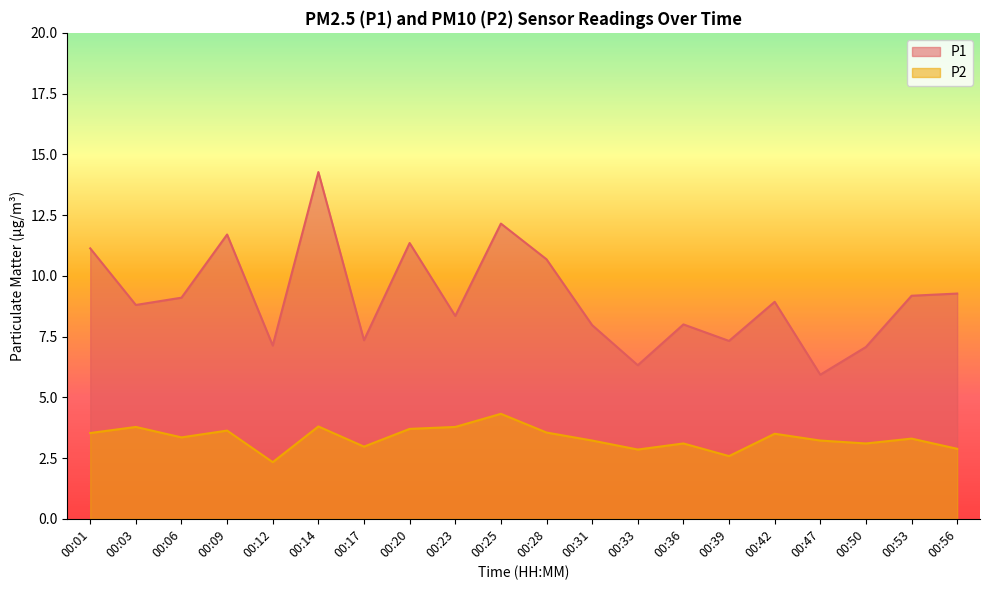

Reading right to left, transcribe all the data shown in this chart.

P1: 00:56=9.3	00:53=9.2	00:50=7.1	00:47=5.9	00:42=8.9	00:39=7.3	00:36=8.0	00:33=6.3	00:31=8.0	00:28=10.7	00:25=12.2	00:23=8.3	00:20=11.3	00:17=7.3	00:14=14.3	00:12=7.1	00:09=11.7	00:06=9.1	00:03=8.8	00:01=11.1
P2: 00:56=2.9	00:53=3.3	00:50=3.1	00:47=3.2	00:42=3.5	00:39=2.6	00:36=3.1	00:33=2.9	00:31=3.2	00:28=3.5	00:25=4.3	00:23=3.8	00:20=3.7	00:17=3.0	00:14=3.8	00:12=2.3	00:09=3.6	00:06=3.4	00:03=3.8	00:01=3.5